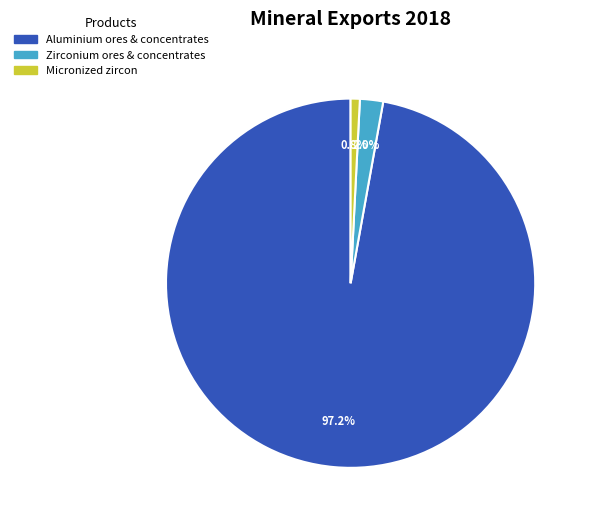

Does any single category account for the majority?

Yes